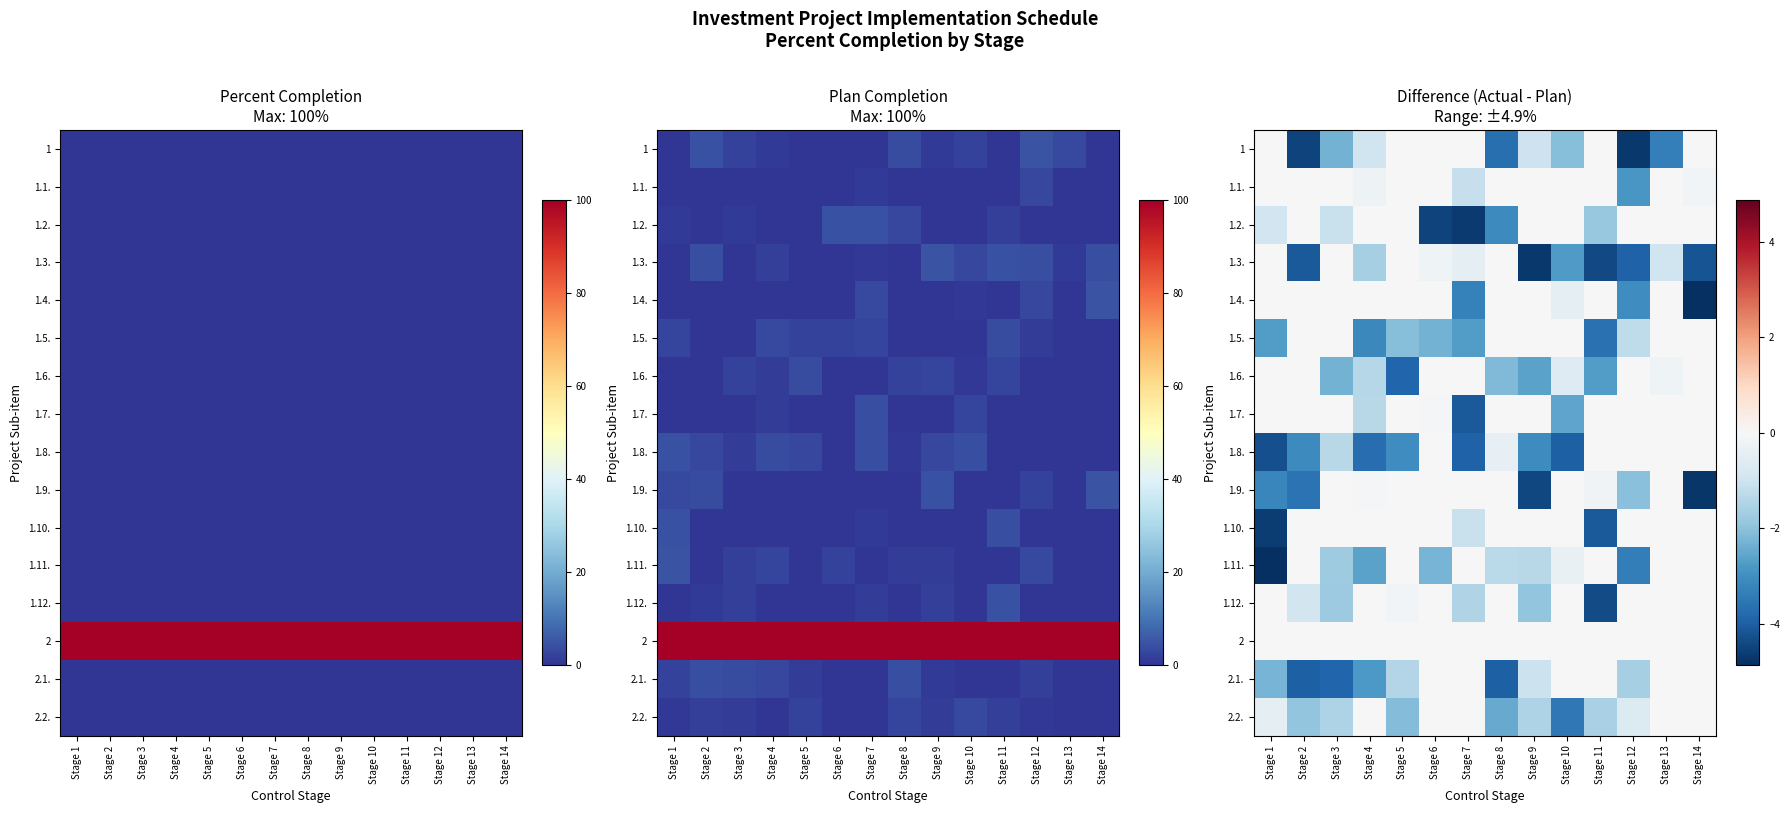

What is the difference between the highest and lowest values at Stage 14?

4.9